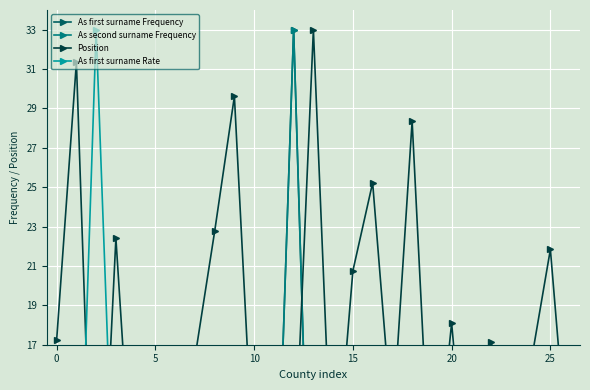

Rank the series at 21 from lowest to highest value.

As first surname Frequency, As second surname Frequency, Position, As first surname Rate